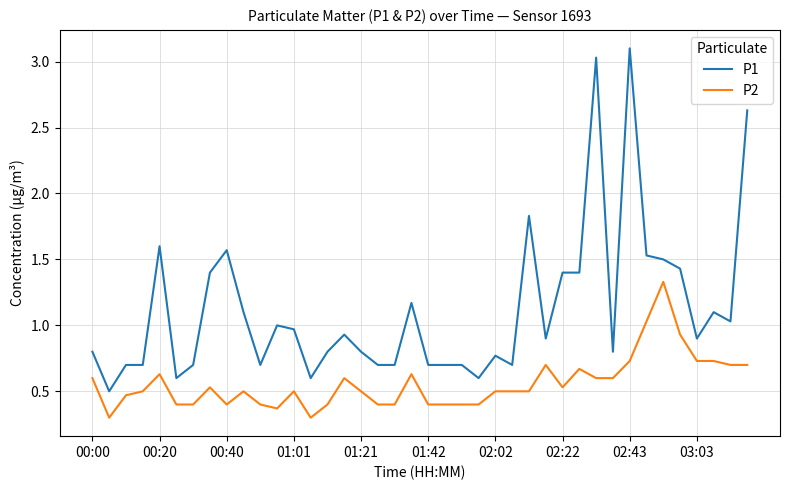

What is the smallest value displayed?

0.3